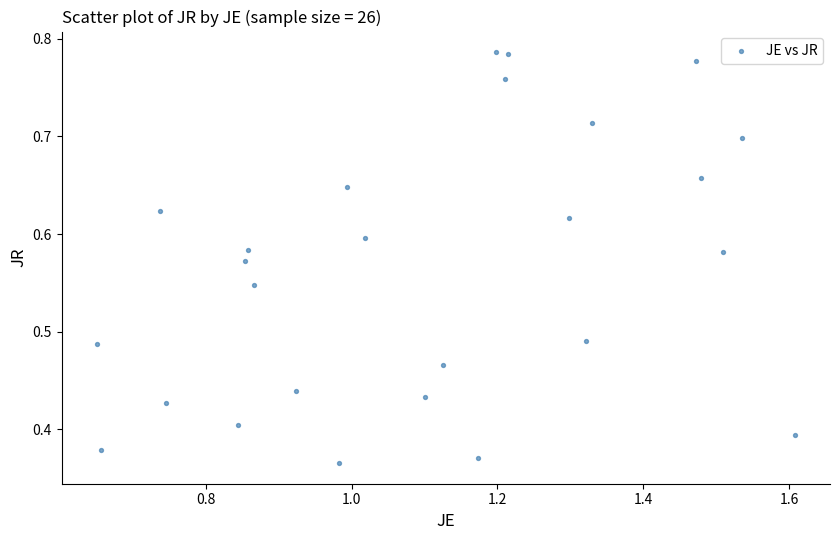

What is the range of X values (max minus min)?

1.0